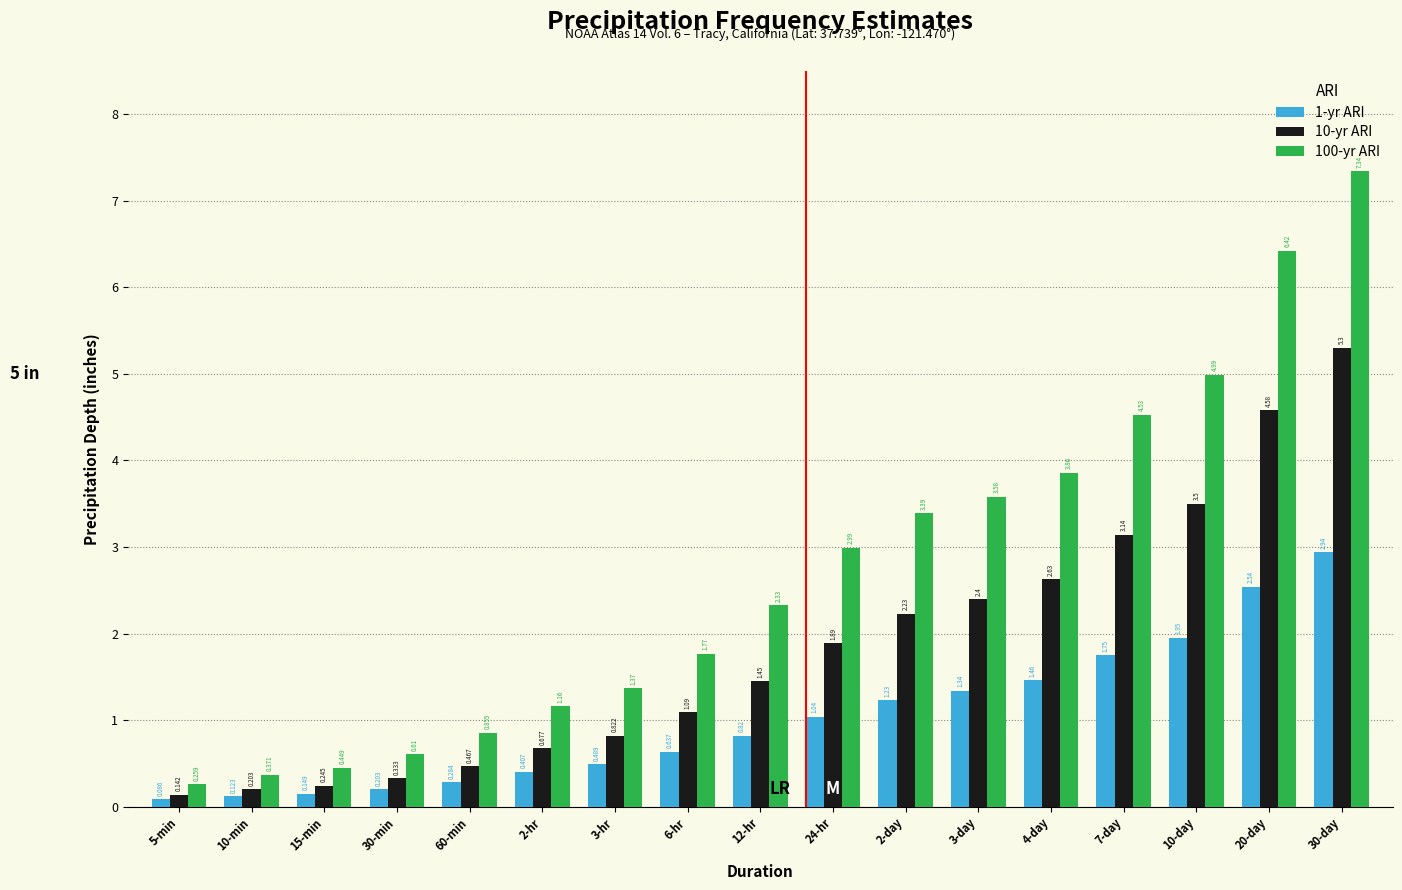

Is the value of 100-yr ARI at 3-hr greater than the value of 10-yr ARI at 30-min?

Yes